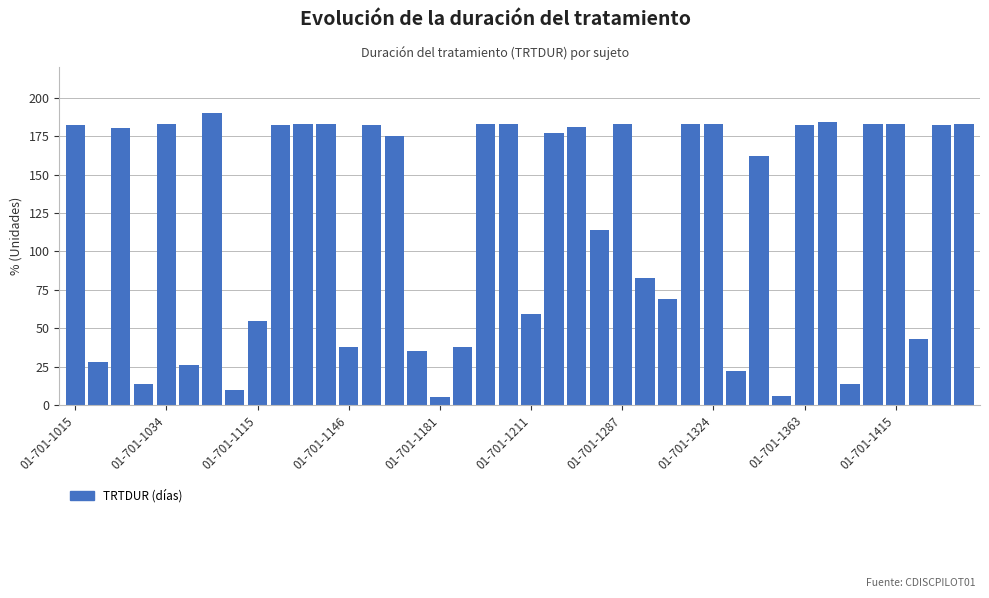

What is the sum of all values?

4831